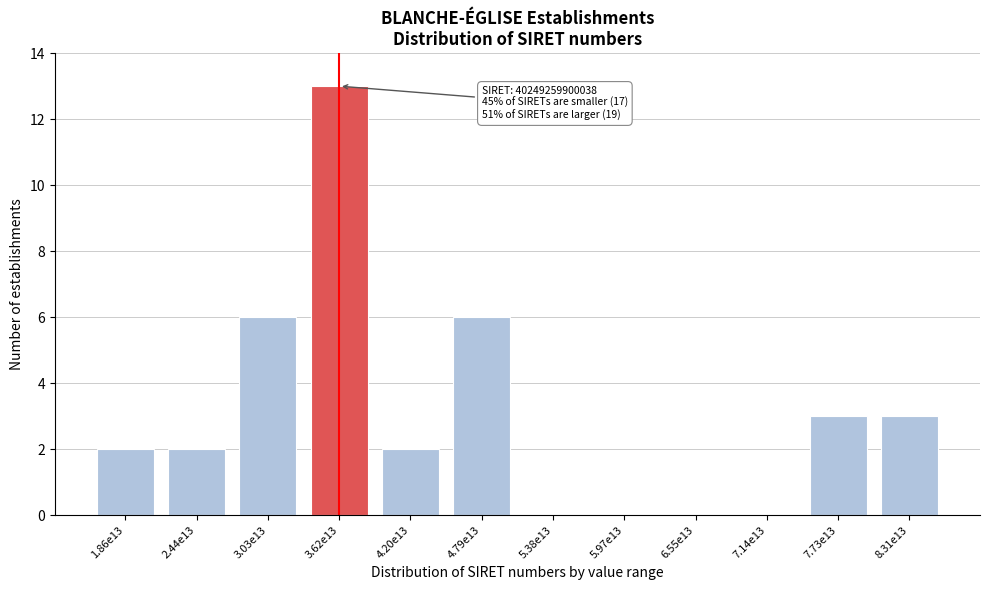

Reading left to right, transcribe all the data shown in this chart.

1.86e13=2	2.44e13=2	3.03e13=6	3.62e13=13	4.20e13=2	4.79e13=6	5.38e13=0	5.97e13=0	6.55e13=0	7.14e13=0	7.73e13=3	8.31e13=3